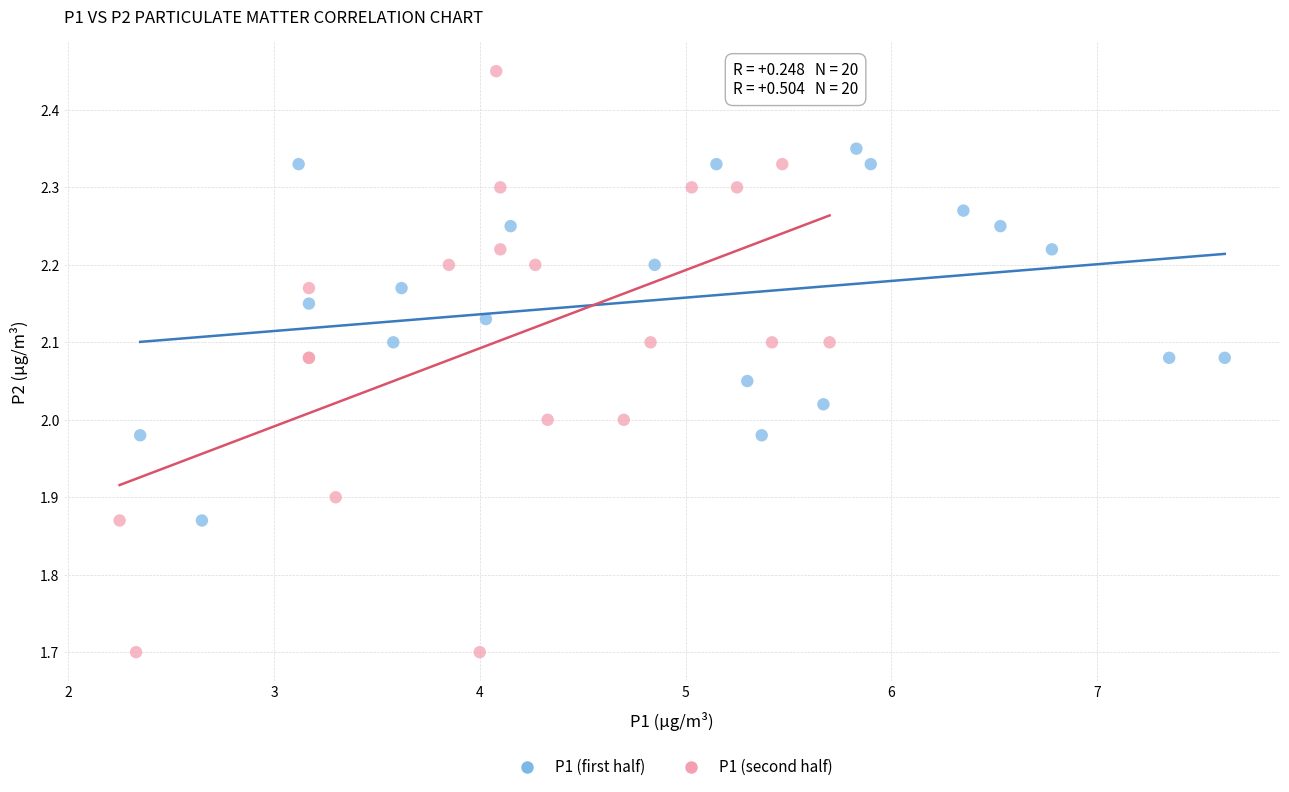

What are all the series names shown in the legend?

P1 (first half), P1 (second half)